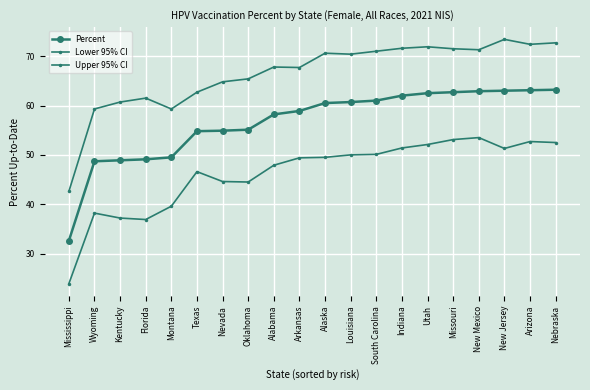

Which category has the lowest value across all series?

Mississippi